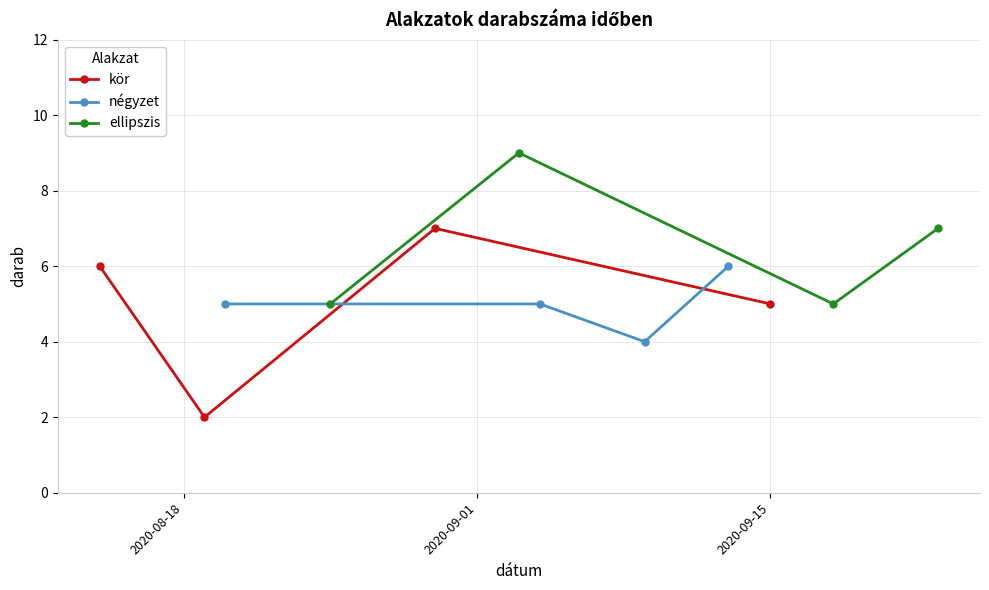

What is the value of the kör point at the 1st from the left?

6